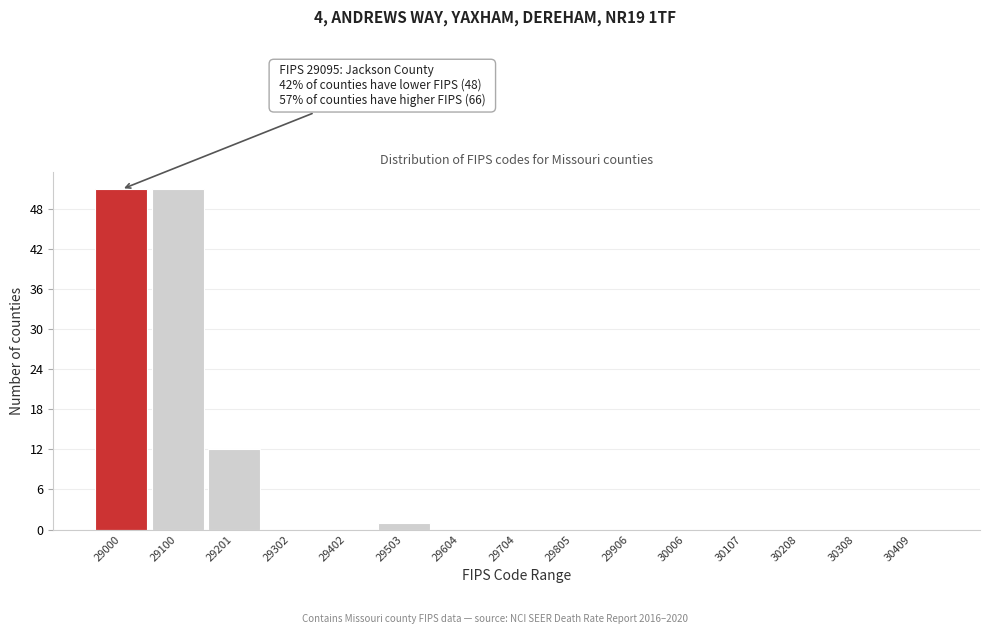

Reading left to right, transcribe all the data shown in this chart.

29000=51	29100=51	29201=12	29302=0	29402=0	29503=1	29604=0	29704=0	29805=0	29906=0	30006=0	30107=0	30208=0	30308=0	30409=0